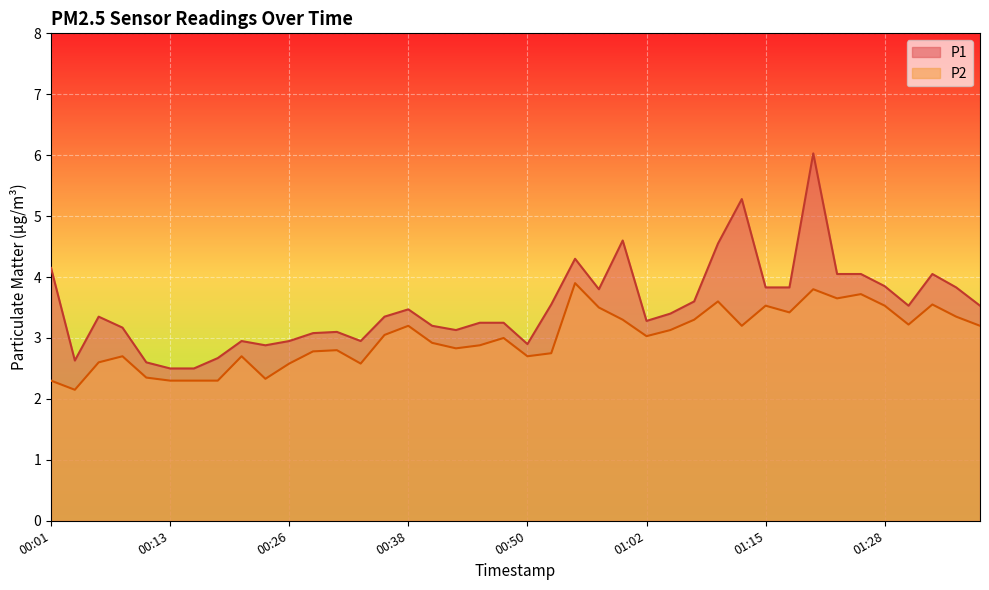

Is it true that P1 equals 1.2 at 00:58?

False